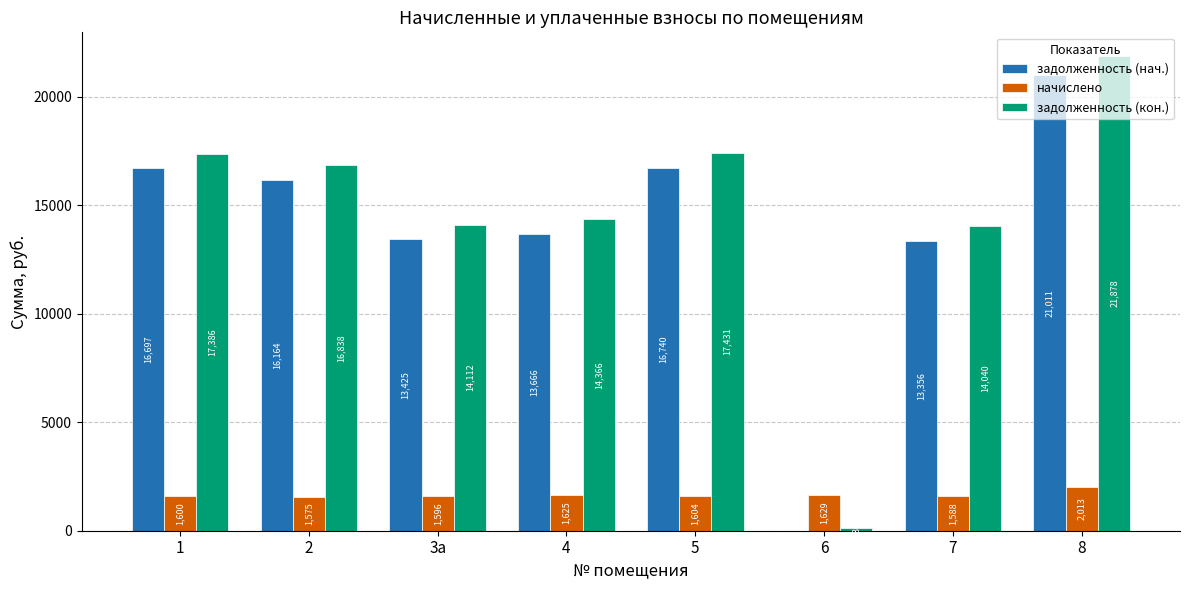

Are the bars horizontal?

No